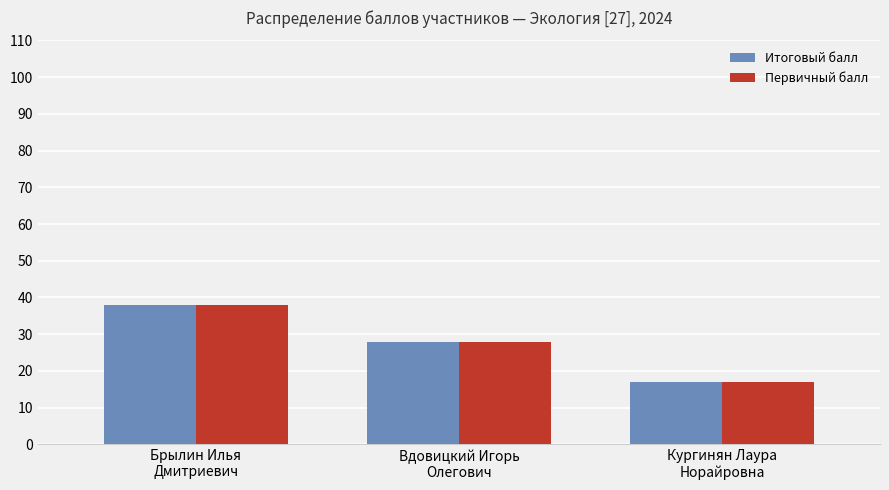

Which category has the lowest value across all series?

Кургинян Лаура
Норайровна